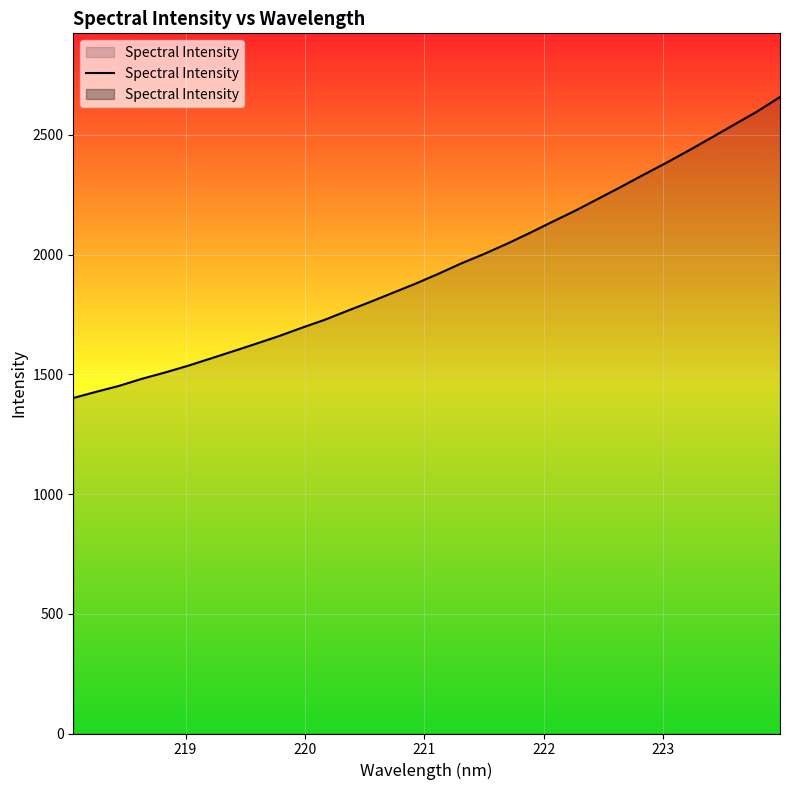

What is the smallest value displayed?

1401.0